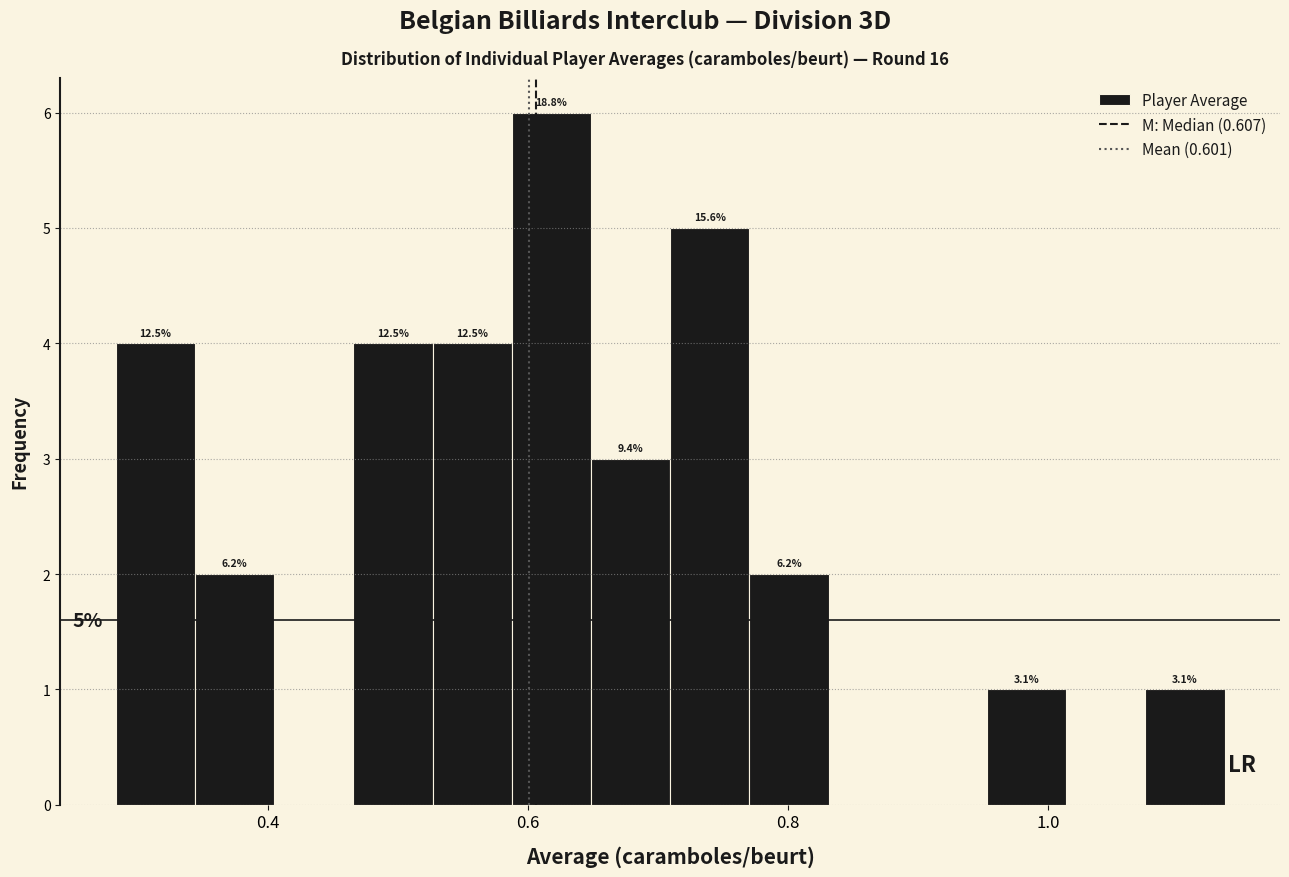

Around what value on the x-axis is the tallest bar? Give the approximate position of its centre, as read against the axis.

0.62